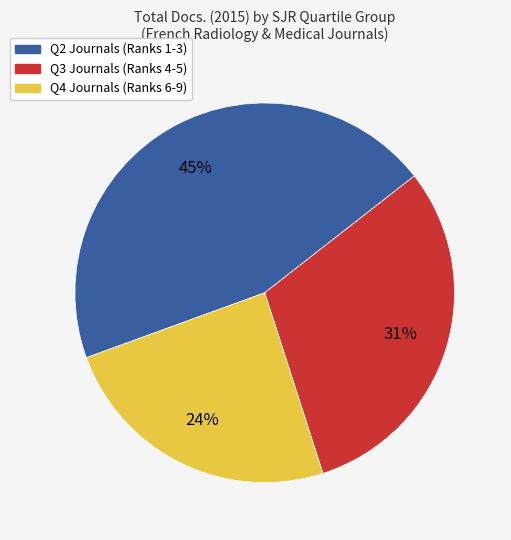

To the nearest percent, what is the difference between the largest and smallest slice percentages?

21%